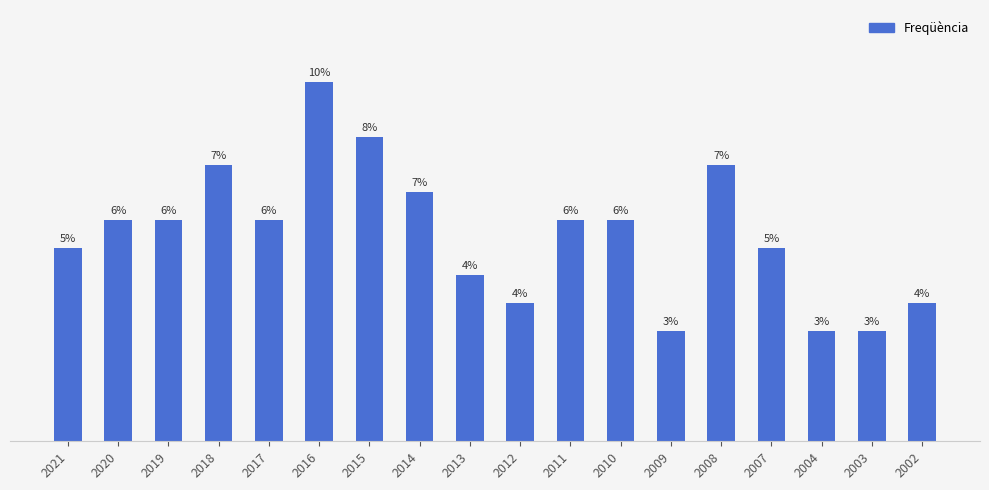

List the labels in order of value, smallest first.

2009, 2004, 2003, 2012, 2002, 2013, 2021, 2007, 2020, 2019, 2017, 2011, 2010, 2014, 2018, 2008, 2015, 2016